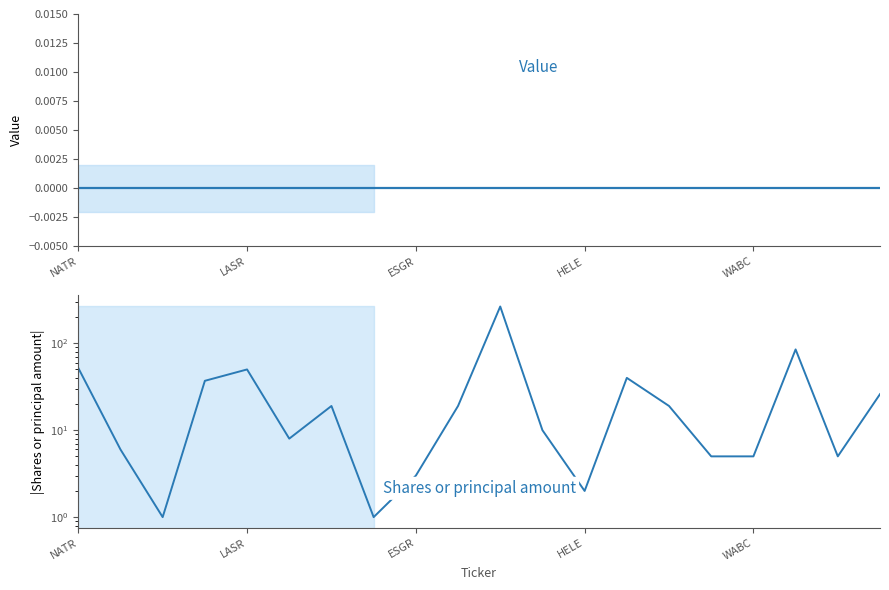

True or false: Shares or principal amount and Value cross at least once.

False